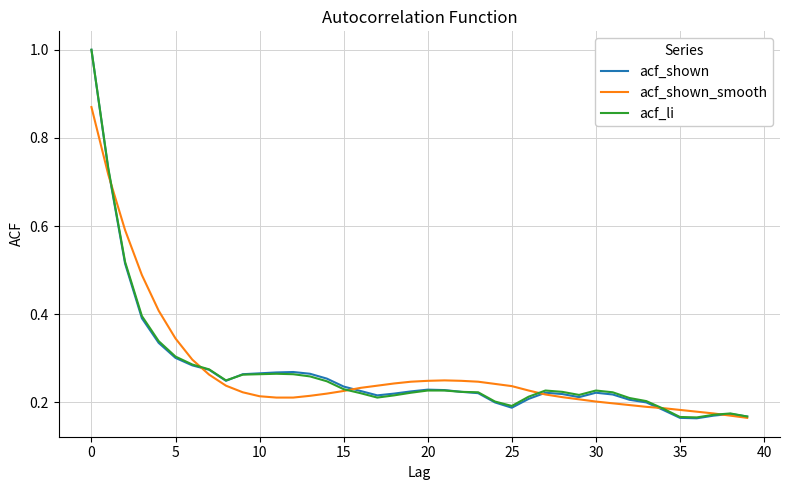

What is the greatest value displayed?

1.0